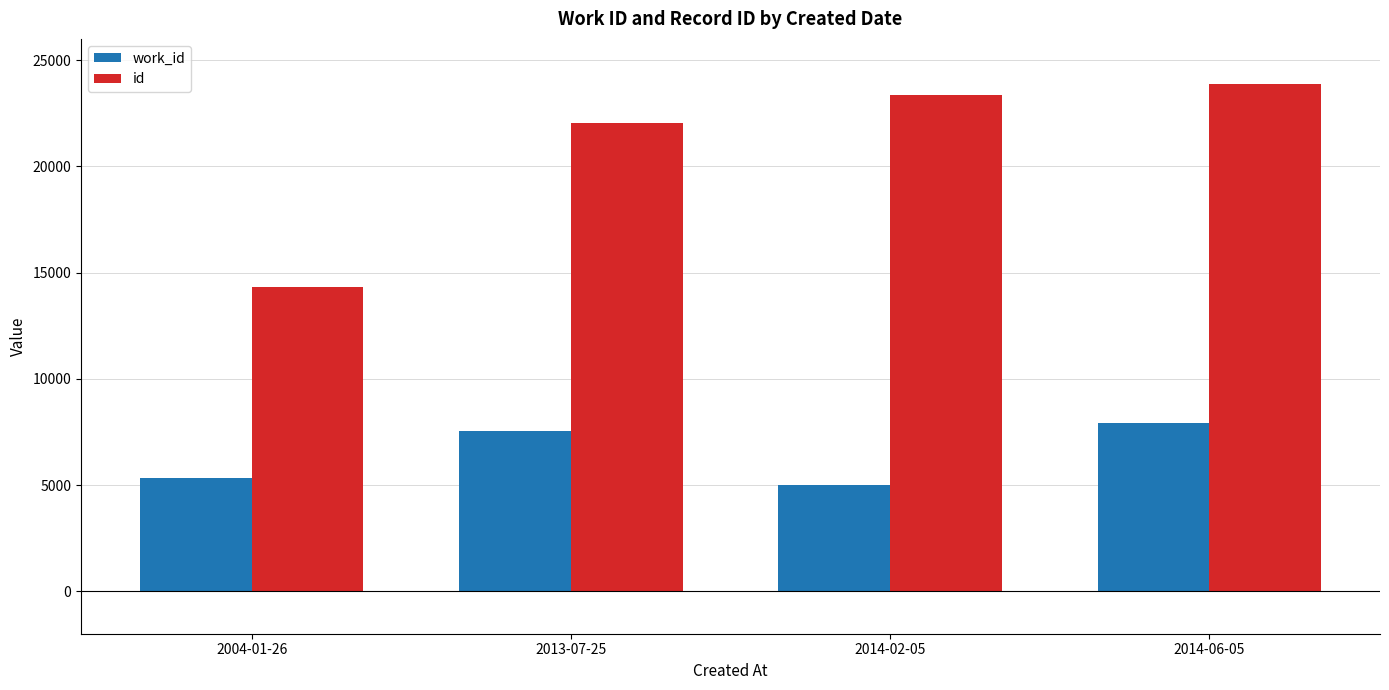

What is the difference between the second highest and minimum values in the id series?

9015